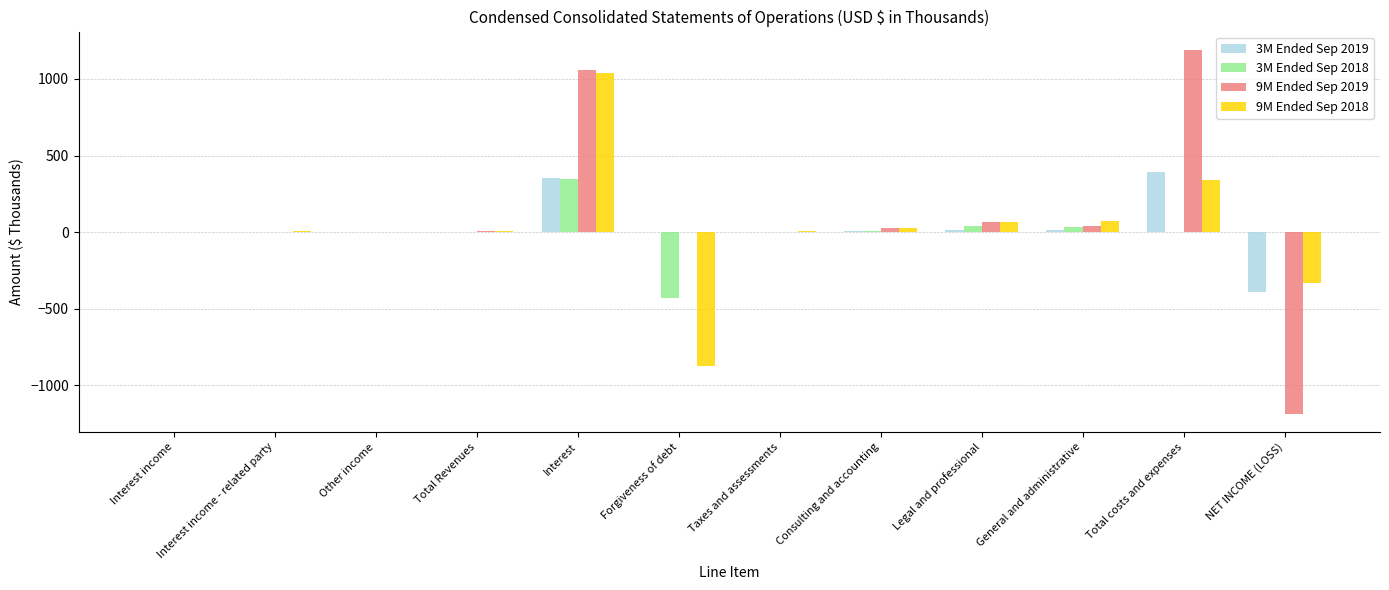

What is the total value across all series at Interest?

2797